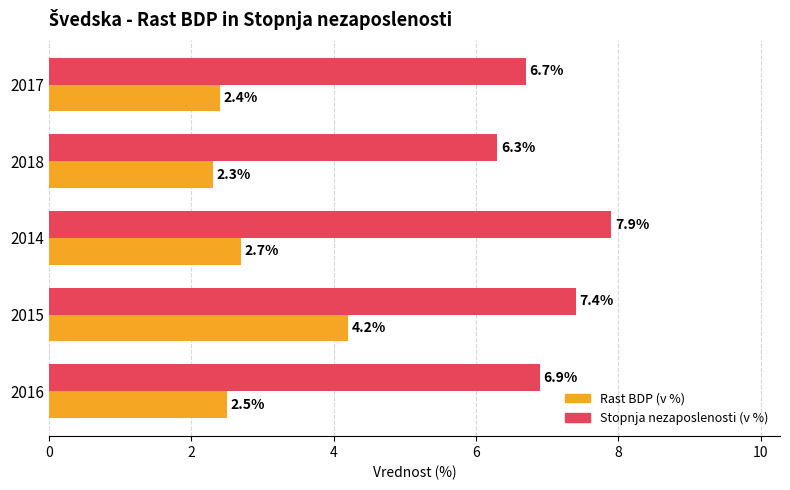

What is the difference between the second highest and minimum values in the Rast BDP (v %) series?

0.4